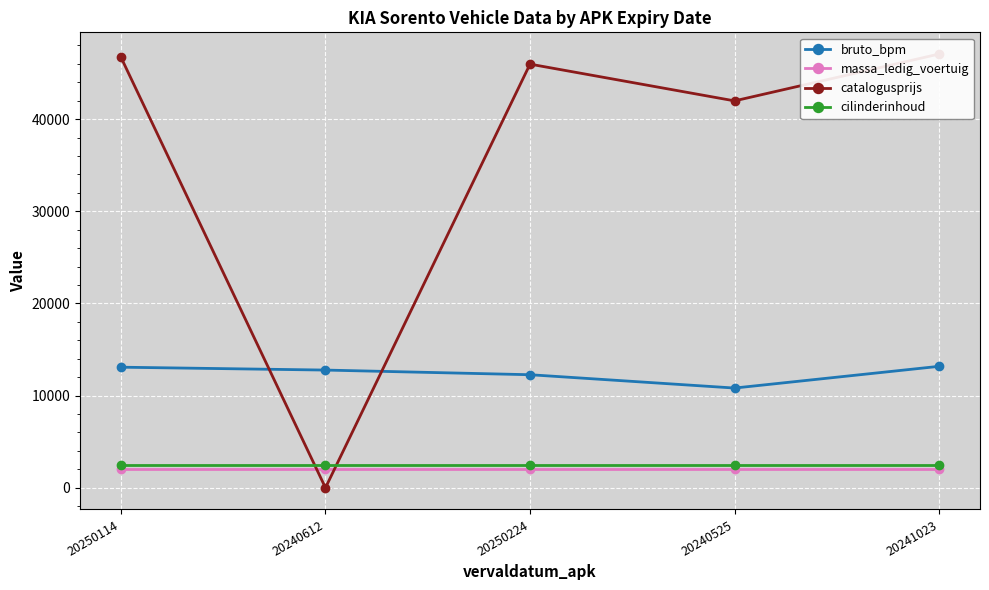

What value does the catalogusprijs series have at 20241023?

47069